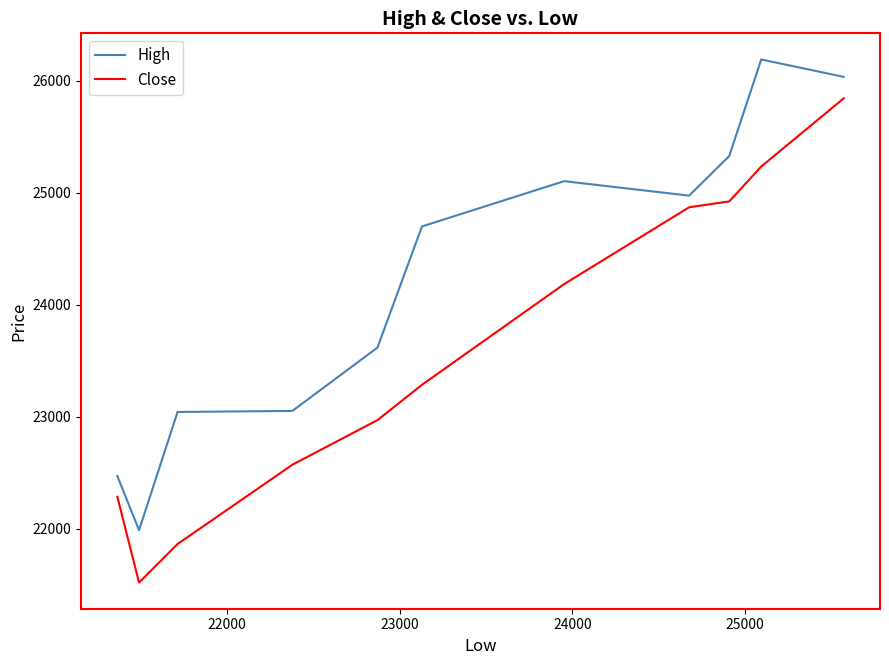

True or false: Close has more than 0 points higher than both neighbors.

False